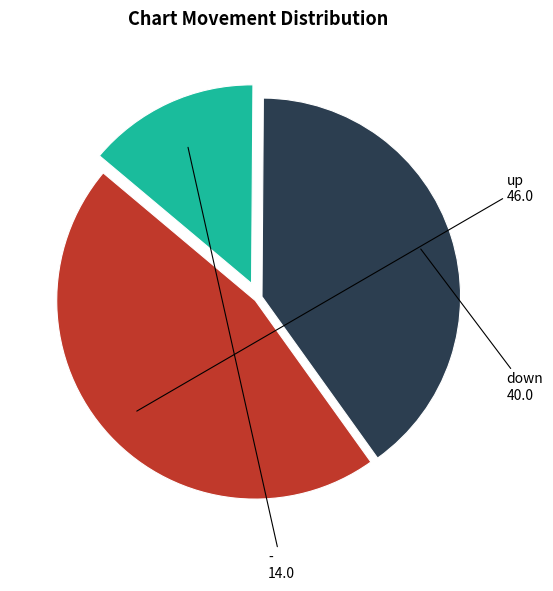

Is there a majority slice in this chart?

No